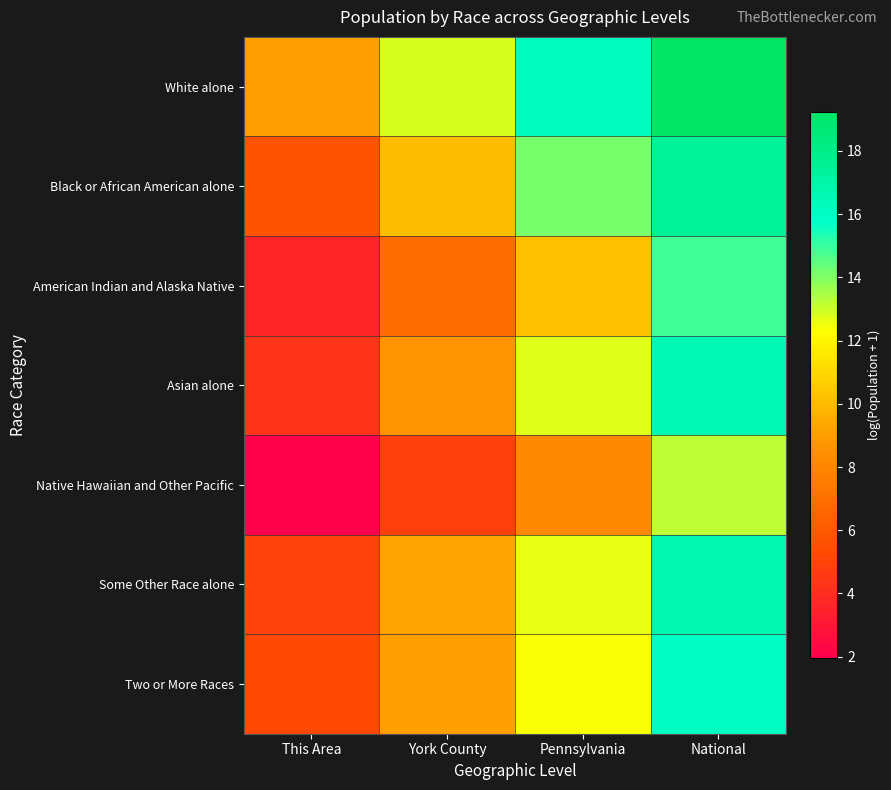

Reading left to right, transcribe all the data shown in this chart.

White alone: This Area=9.1	York County=12.9	Pennsylvania=16.2	National=19.2
Black or African American alone: This Area=5.7	York County=10.1	Pennsylvania=14.1	National=17.5
American Indian and Alaska Native: This Area=3.6	York County=6.8	Pennsylvania=10.2	National=14.9
Asian alone: This Area=4.3	York County=8.6	Pennsylvania=12.8	National=16.5
Native Hawaiian and Other Pacific: This Area=1.9	York County=4.8	Pennsylvania=8.2	National=13.2
Some Other Race alone: This Area=4.9	York County=9.2	Pennsylvania=12.6	National=16.8
Two or More Races: This Area=5.2	York County=9.1	Pennsylvania=12.4	National=16.0